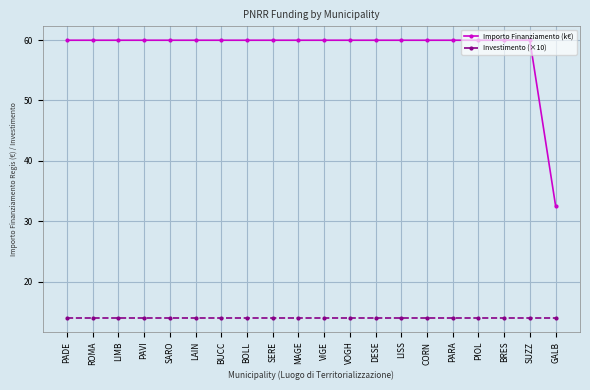

Count the number of data series in this chart.

2